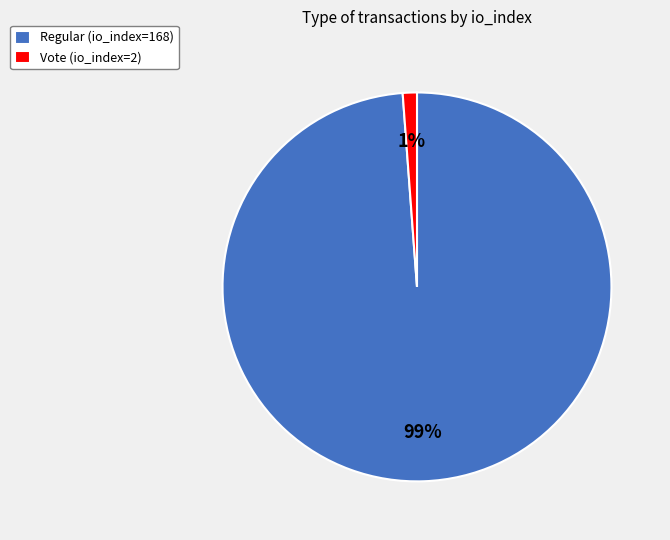

What is the smallest slice in the pie chart?

Vote (io_index=2)